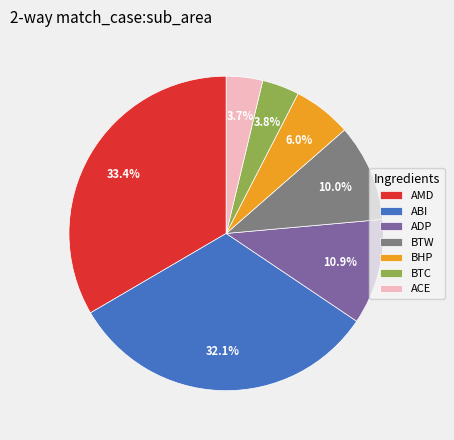

Does any single category account for the majority?

No